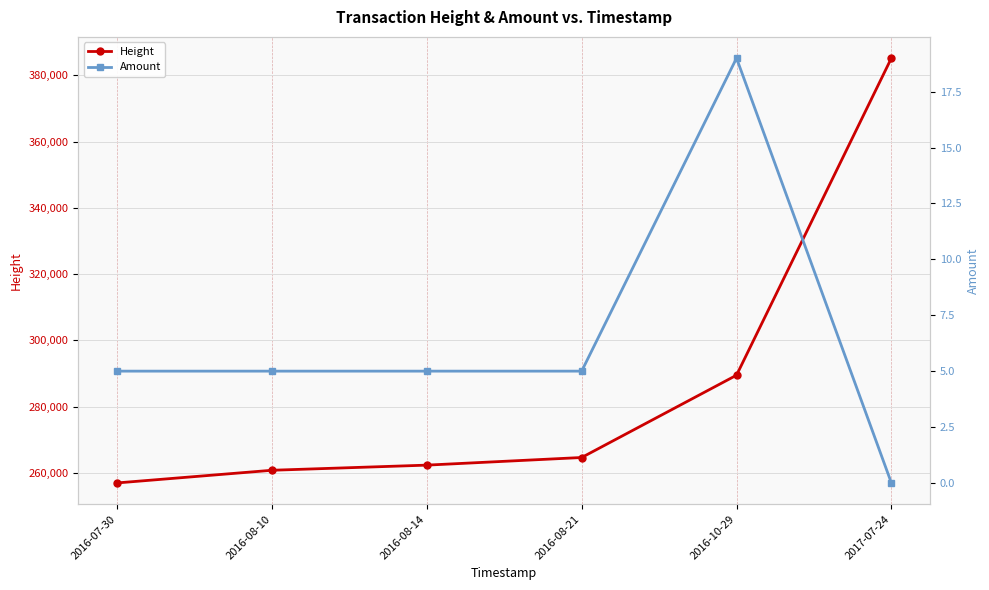

Is the value of Height at 2016-07-30 greater than the value of Amount at 2016-08-21?

Yes